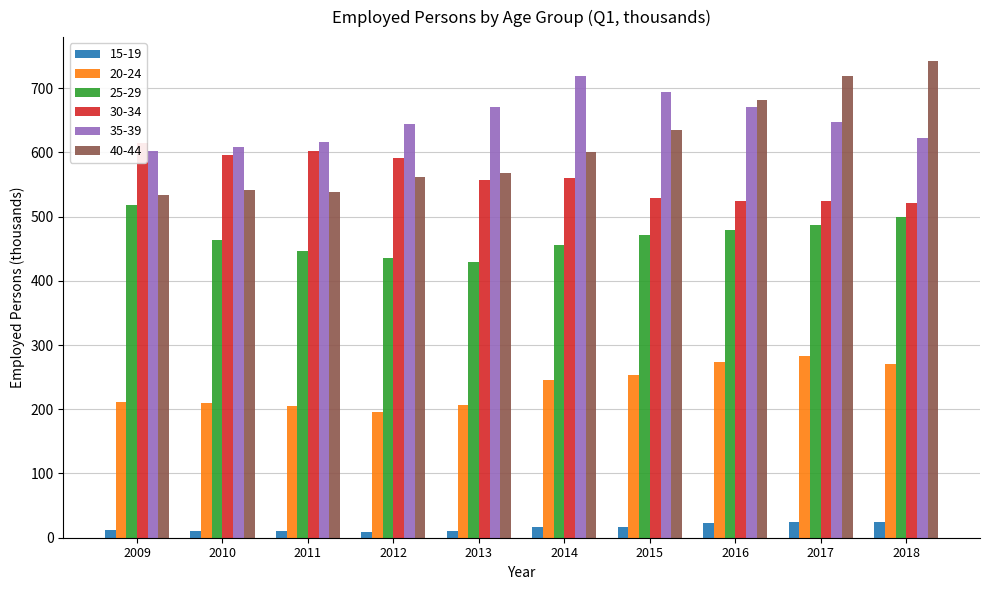

What is the lowest value of the 35-39 series?

601.7